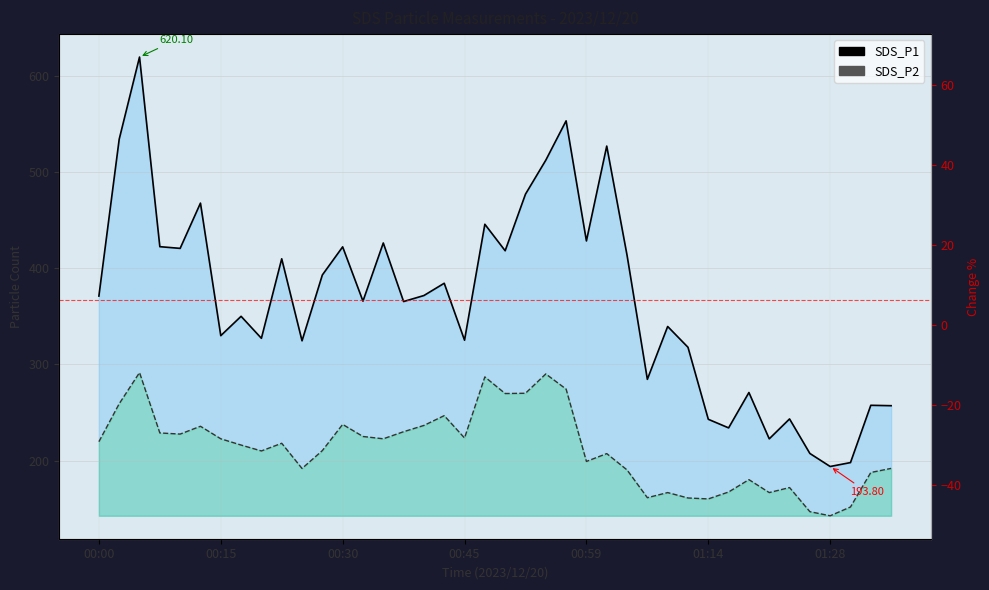

How many values in the SDS_P1 series are below 371?

20